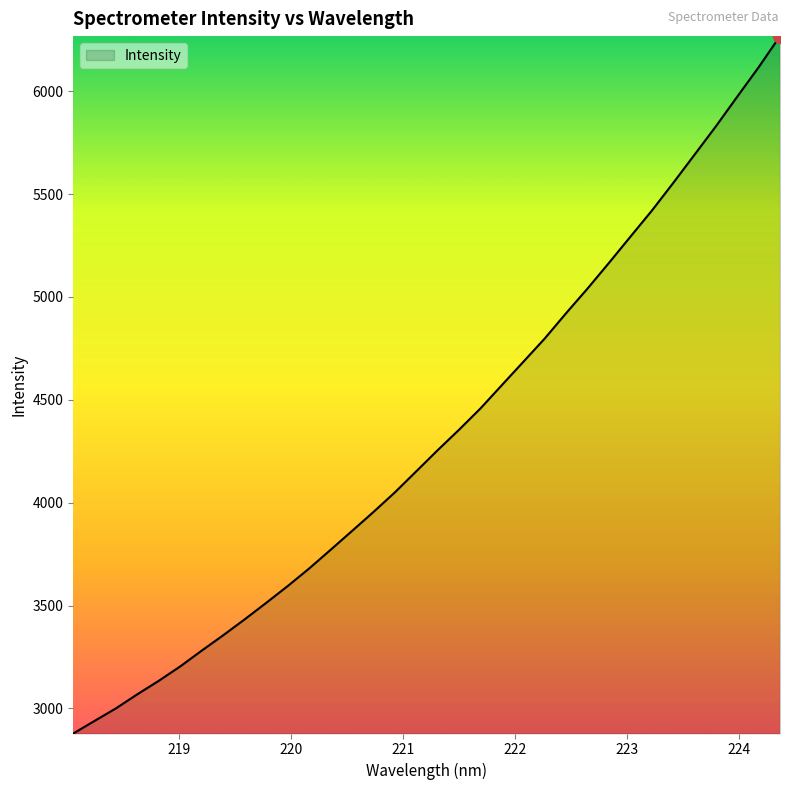

What is the difference between the maximum and minimum values?

3390.0